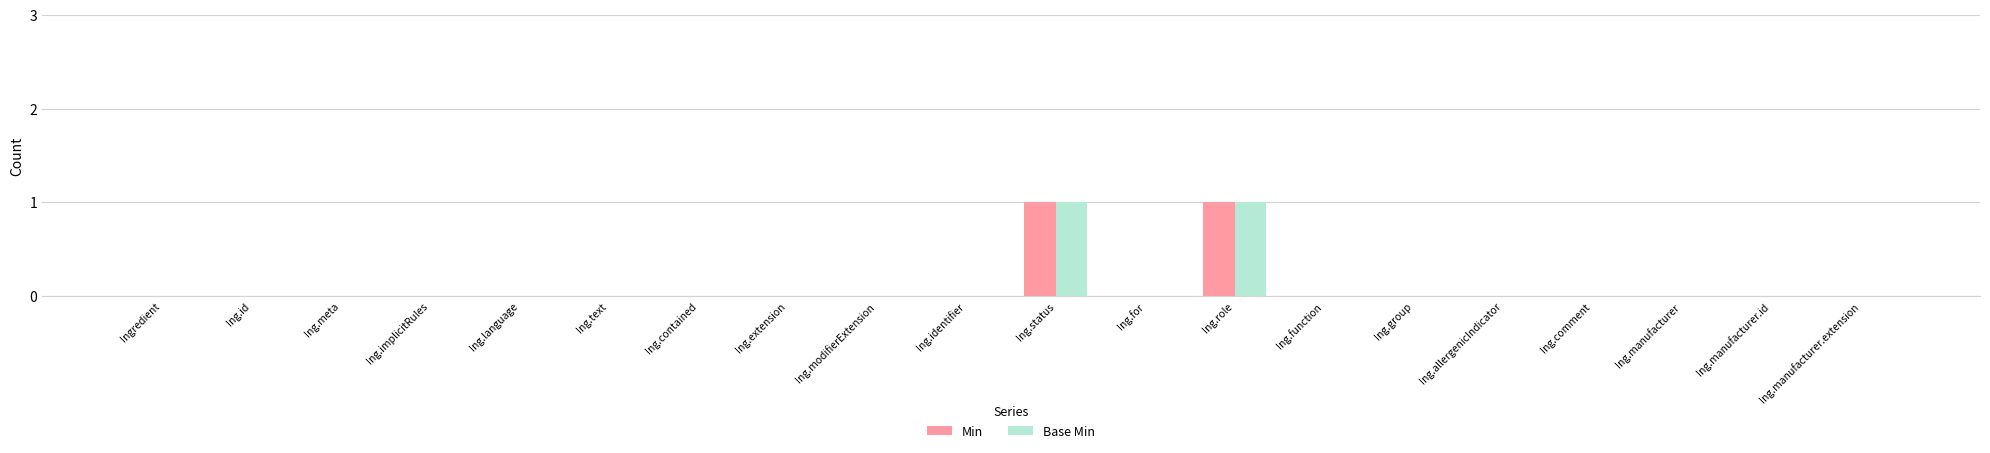

What is the difference between the Min values at Ing.status and Ing.modifierExtension?

1